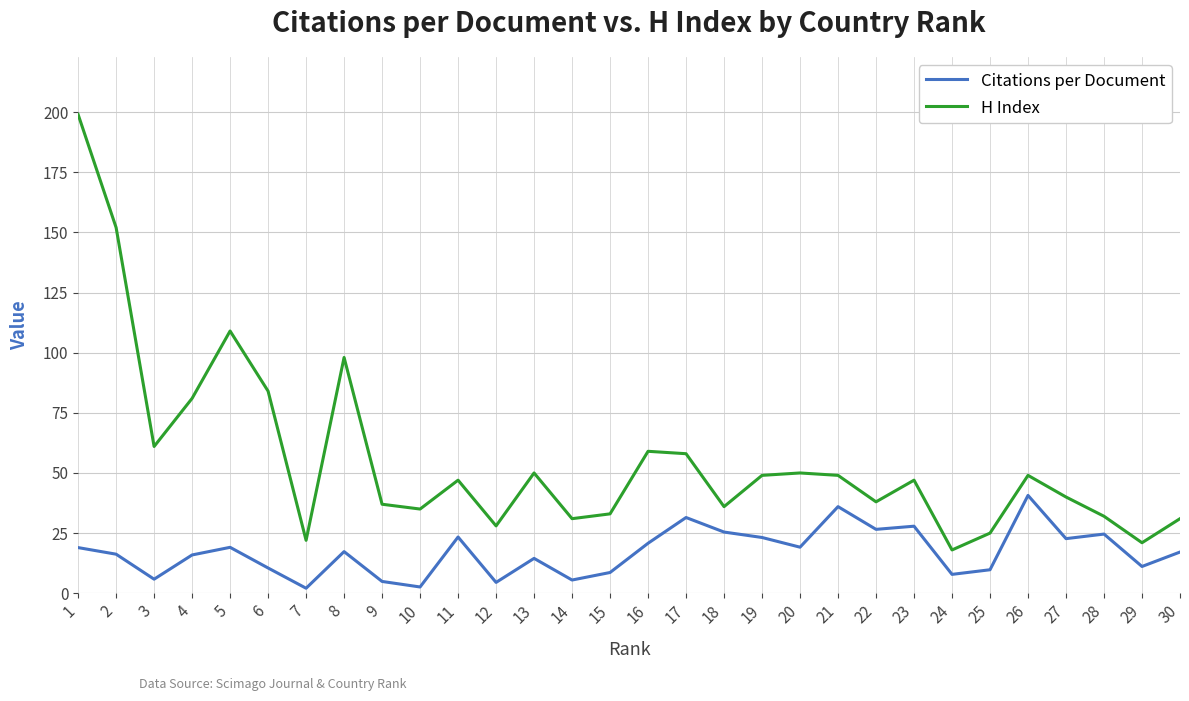

What are all the series names shown in the legend?

Citations per Document, H Index